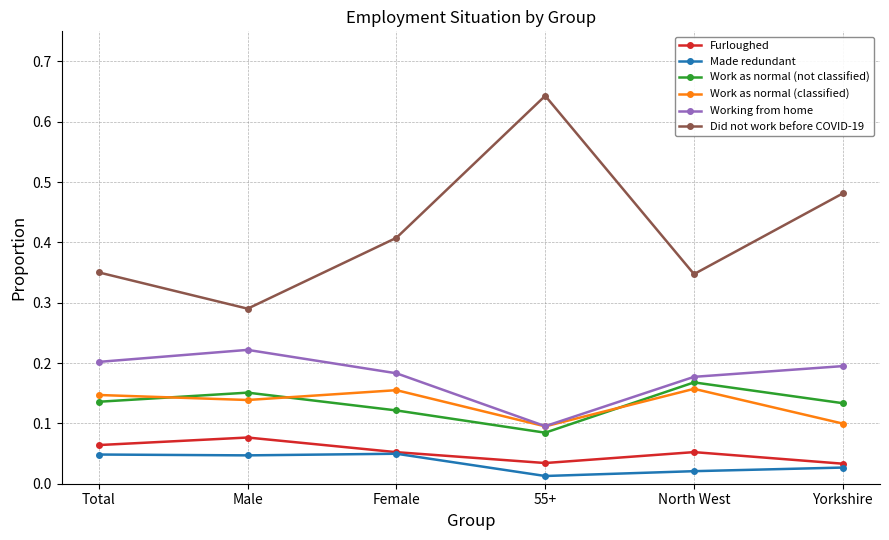

Which label corresponds to the largest value in the chart?

55+